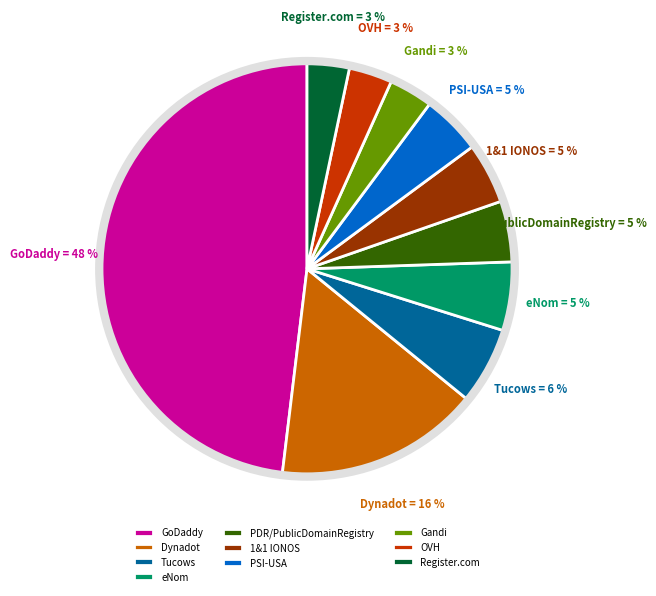

What percentage is the 1&1 IONOS slice, to the nearest percent?

5%